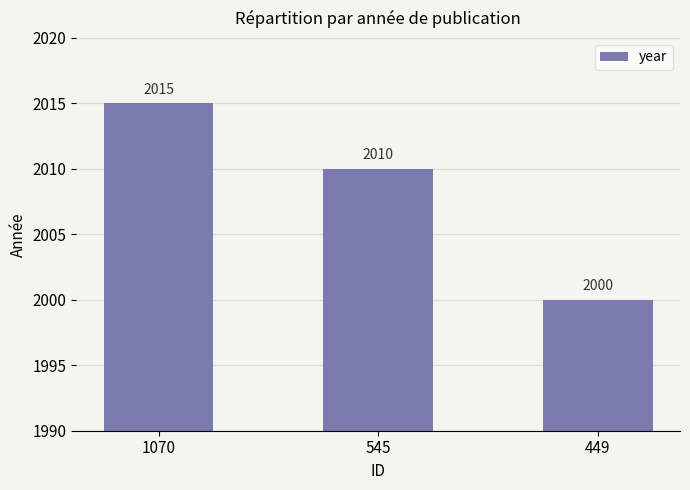

Reading right to left, what are all the values shown in this chart?

2000	2010	2015